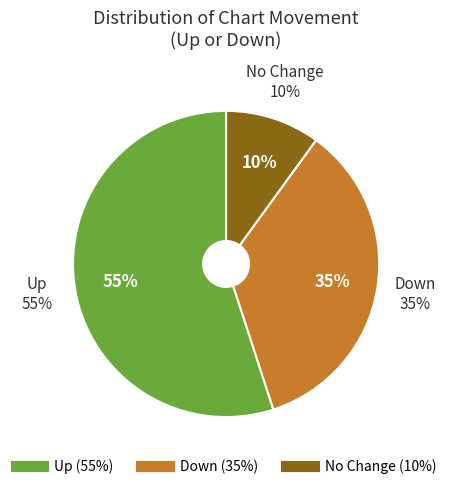

What percentage is the up slice, to the nearest percent?

55%